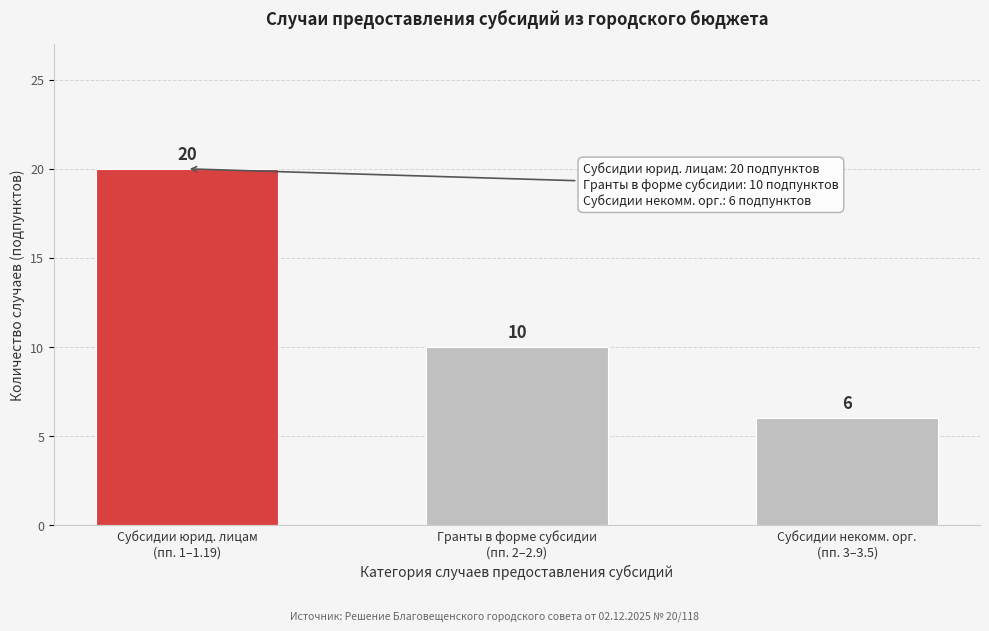

Reading left to right, transcribe all the data shown in this chart.

20	10	6